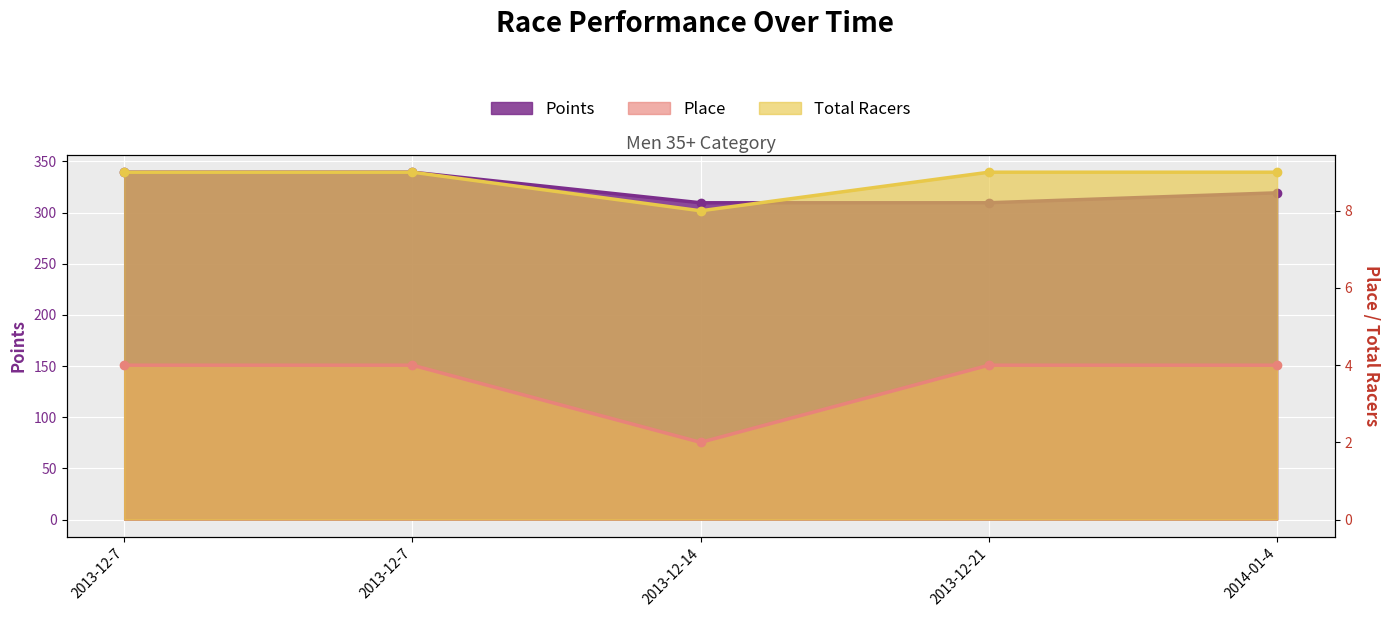

Which category has the lowest value across all series?

2013-12-14